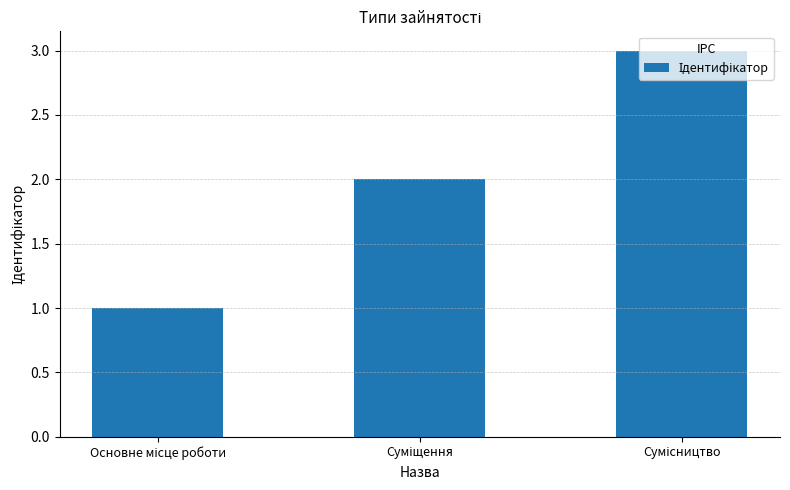

What is the value of the 3rd bar from the left?

3